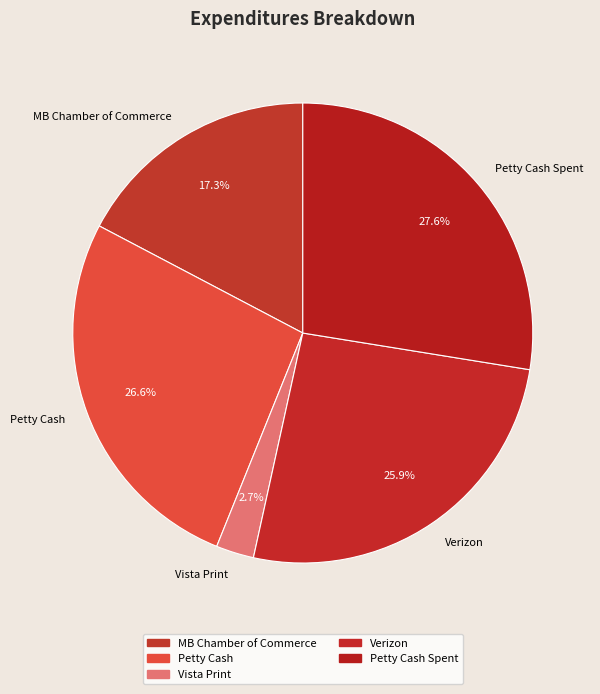

To the nearest percent, what is the average slice percentage?

20%